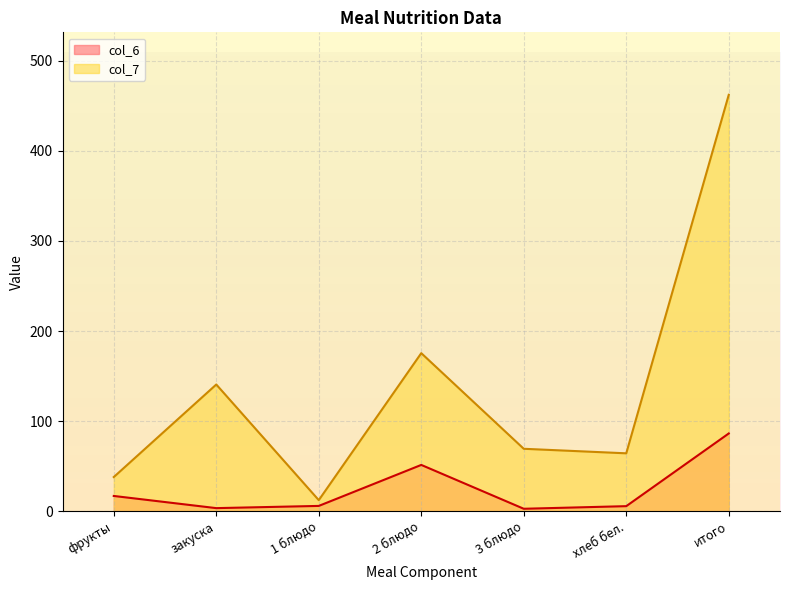

Reading right to left, extract all data points from this chart.

col_6: итого=86.3	хлеб бел.=5.7	3 блюдо=2.8	2 блюдо=51.5	1 блюдо=6.0	закуска=3.5	фрукты=17.0
col_7: итого=462.2	хлеб бел.=64.3	3 блюдо=69.4	2 блюдо=175.5	1 блюдо=12.3	закуска=140.7	фрукты=38.0